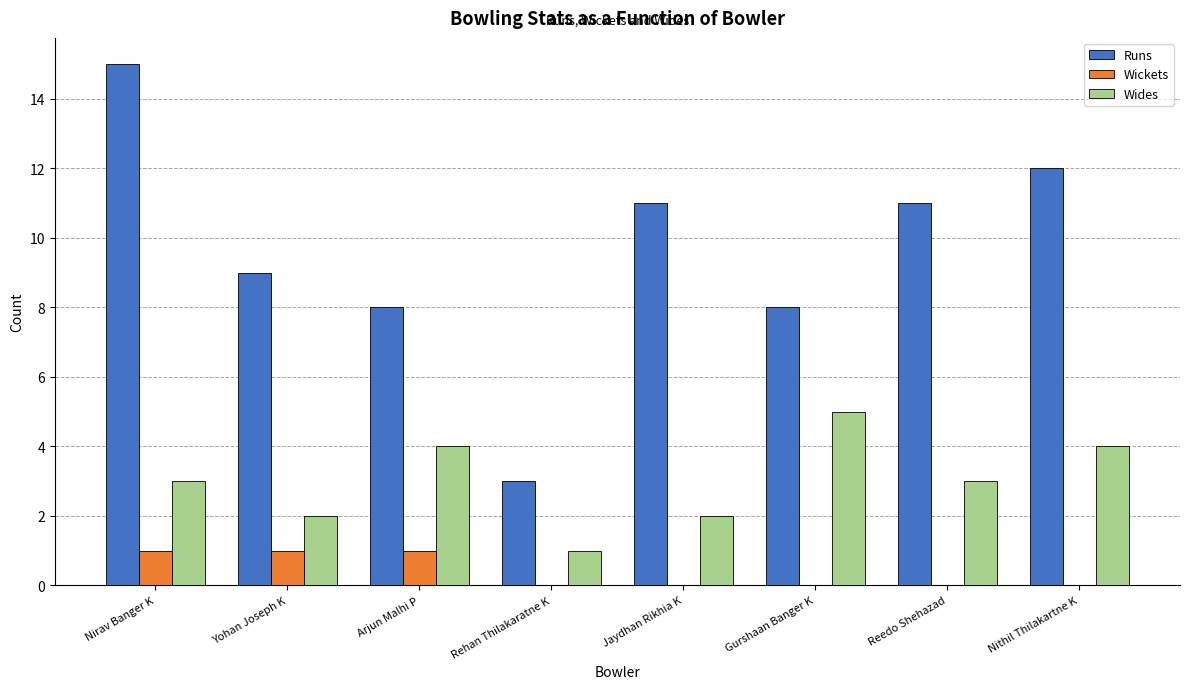

Which series has the largest total across all categories?

Runs